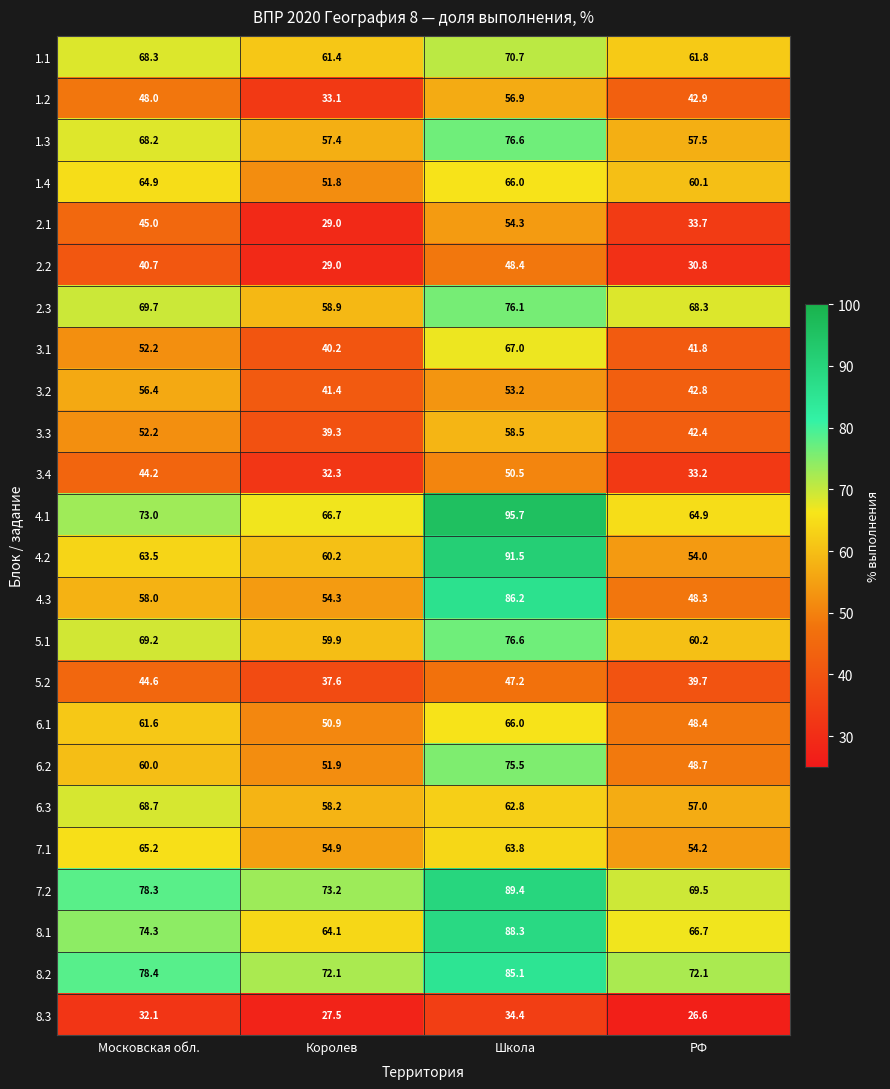

At which label is 4.2 closest to 72?

Московская обл.